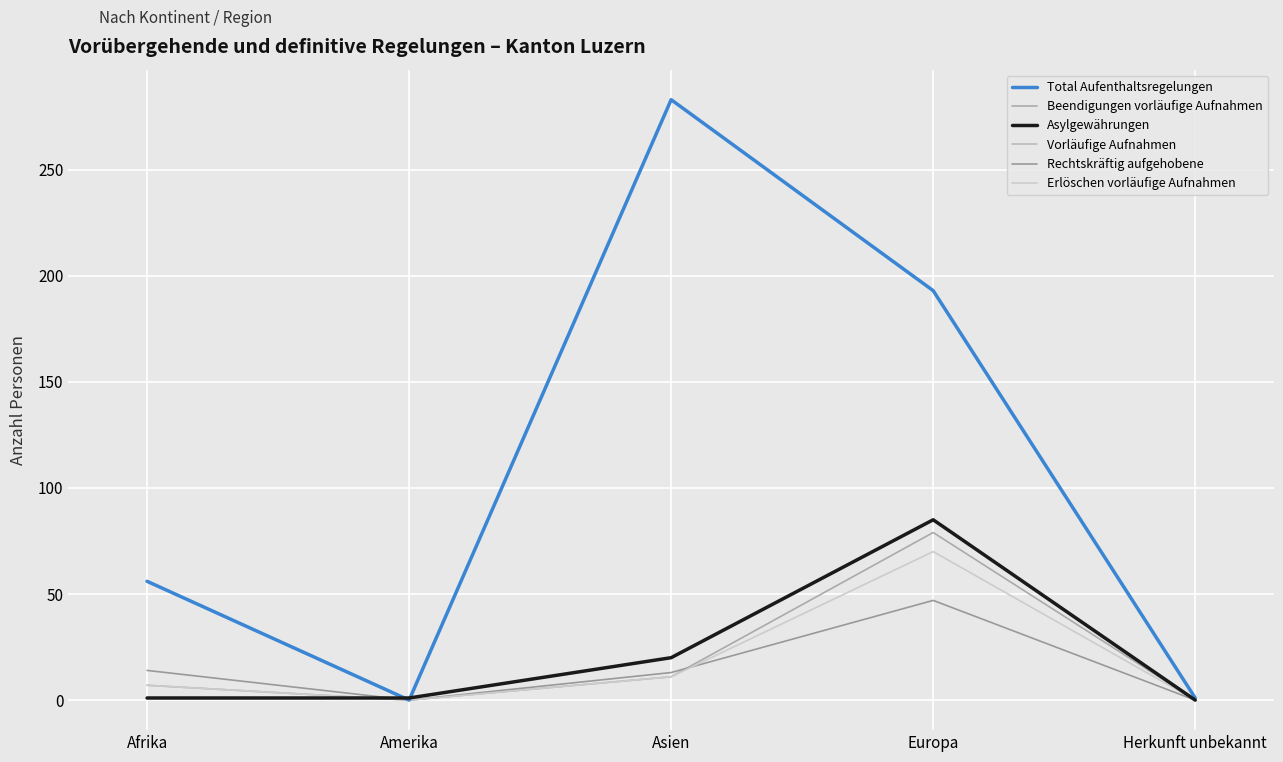

Is the value of Rechtskräftig aufgehobene at Europa greater than the value of Vorläufige Aufnahmen at Amerika?

Yes